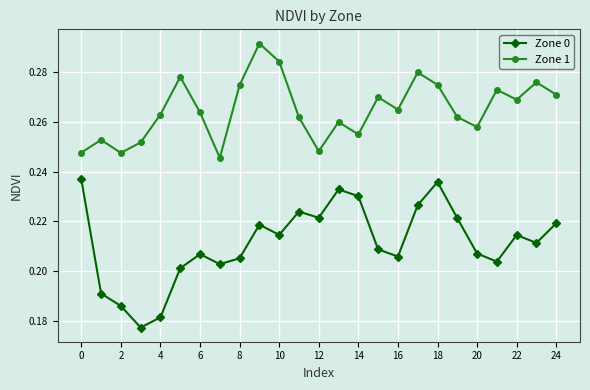

How many Zone 1 values are between 0 and 1?

25